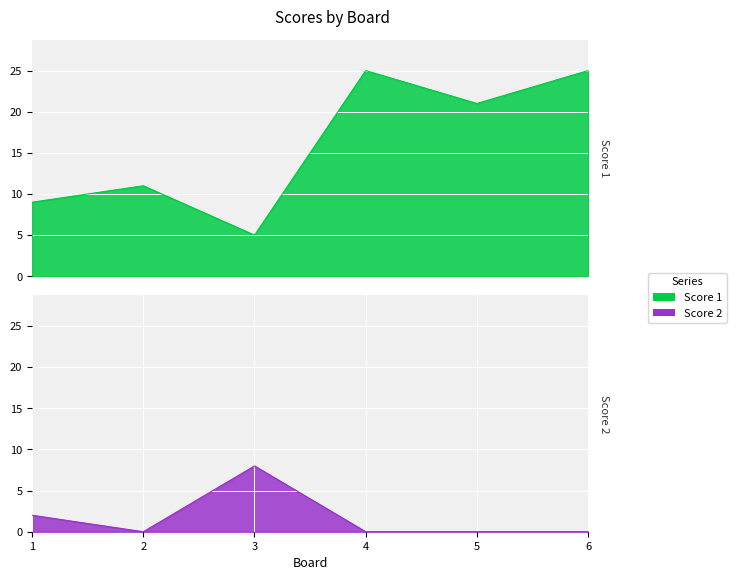

Which series has the largest total across all categories?

Score 1